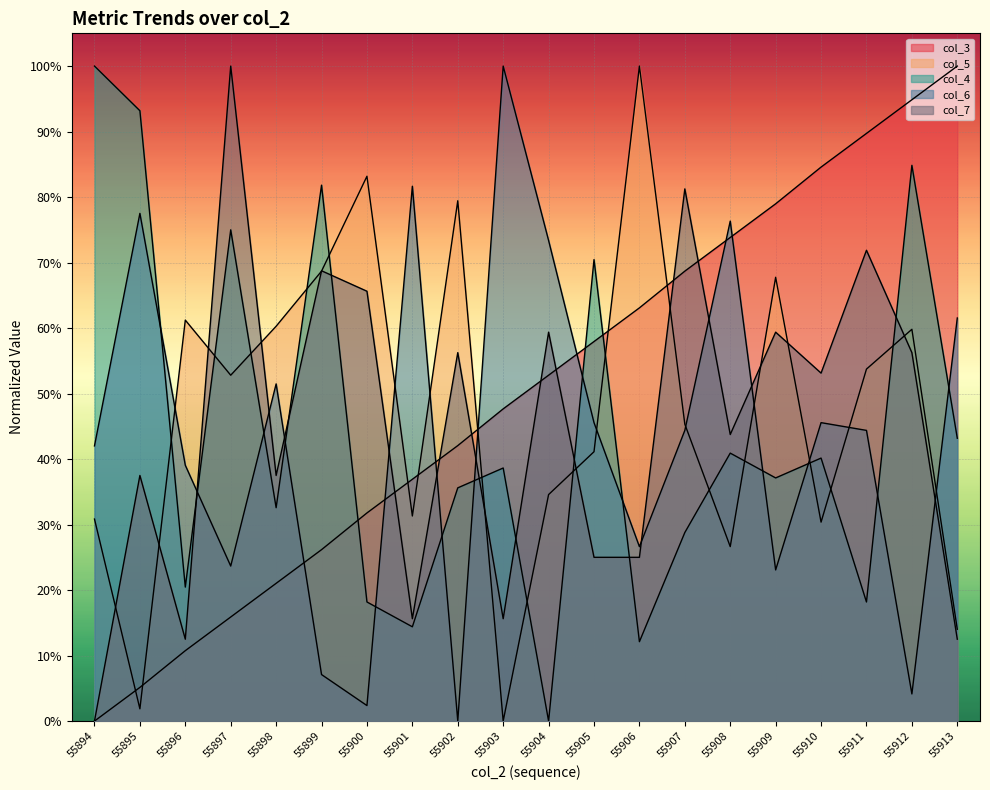

The value of col_6 at 55898 is 0.5. True or false?

True